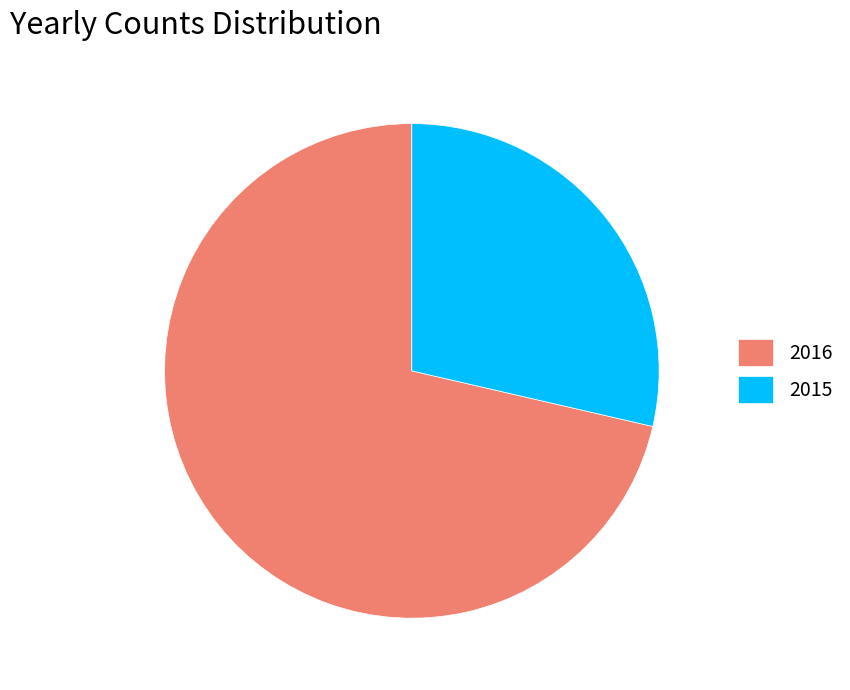

The 2016 slice represents 71% of the pie. True or false?

True